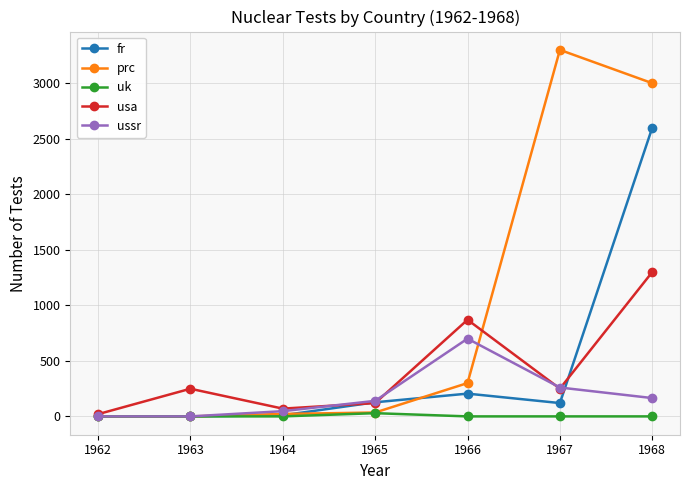

True or false: ussr has more than 0 points higher than both neighbors.

True